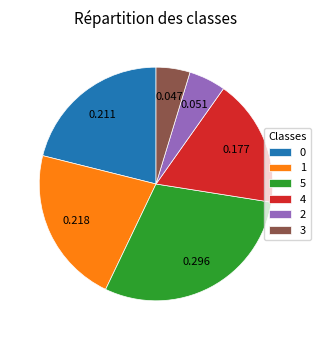

Combined, do 5 and 2 account for over 50%?

No